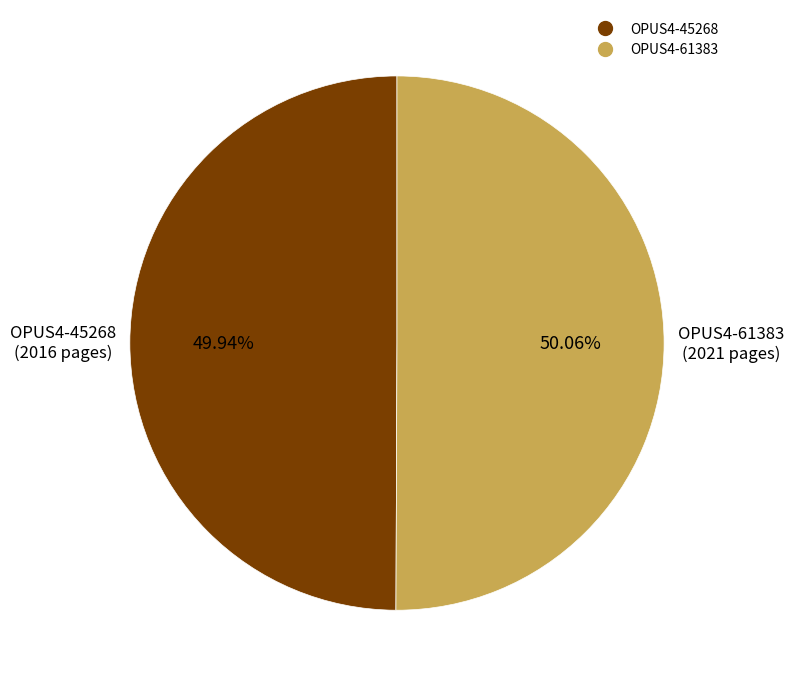

Combined, what portion of the pie is OPUS4-61383 and OPUS4-45268?

100.0%